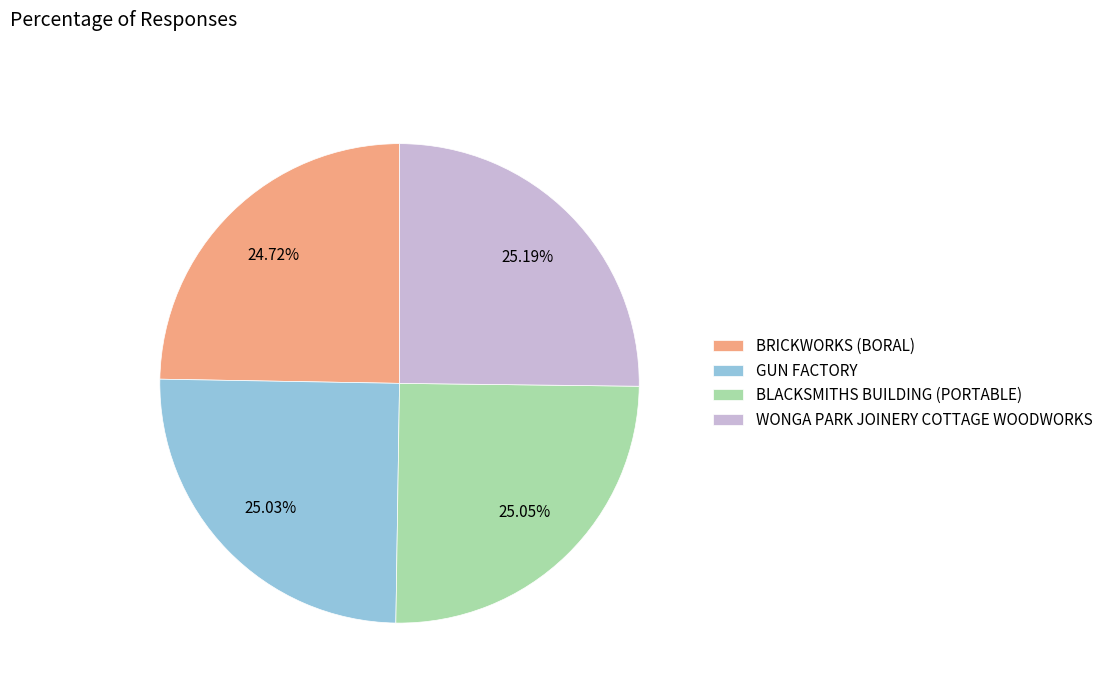

To the nearest percent, what portion does BRICKWORKS (BORAL) represent?

25%